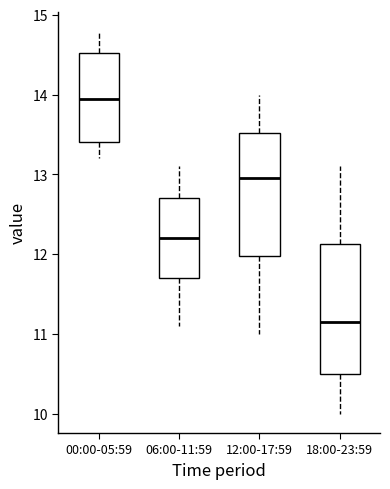

Which box has the highest median line?

00:00-05:59